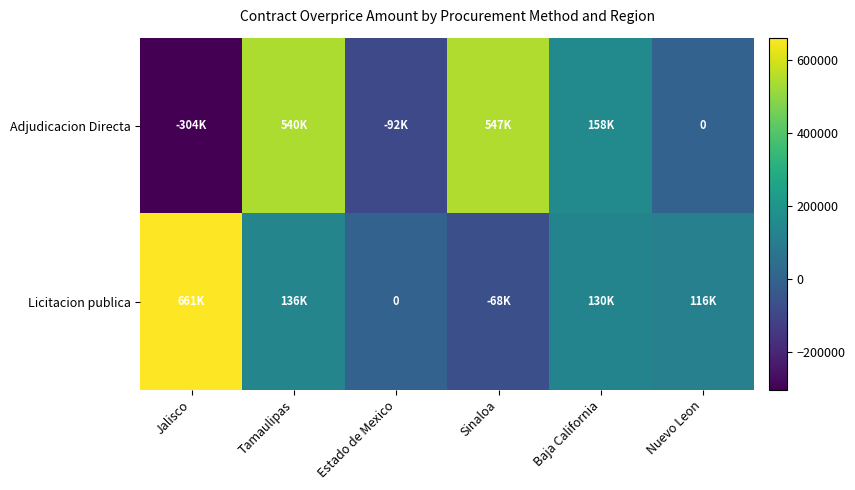

The value of Adjudicacion Directa at Nuevo Leon is 346453.5. True or false?

False